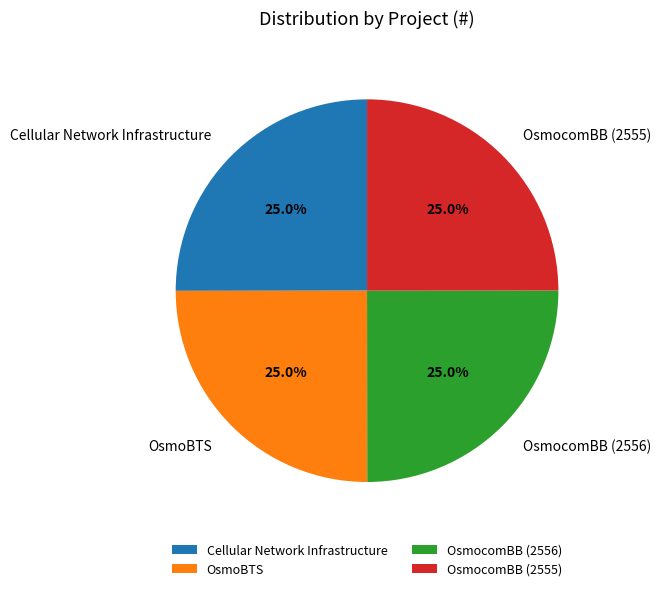

Does Cellular Network Infrastructure account for over 50% of the chart?

No